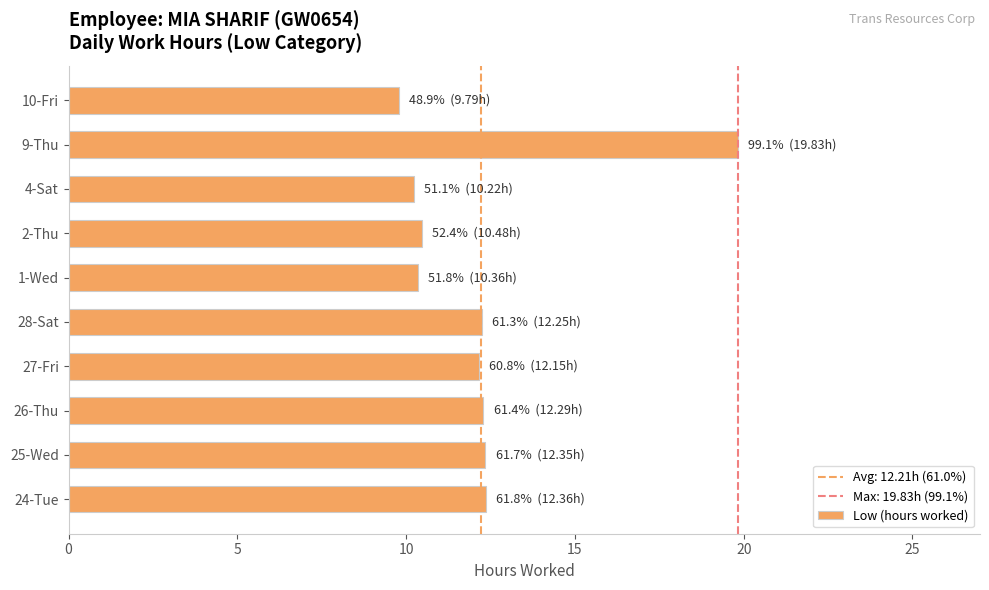

What is the smallest value displayed?

9.8